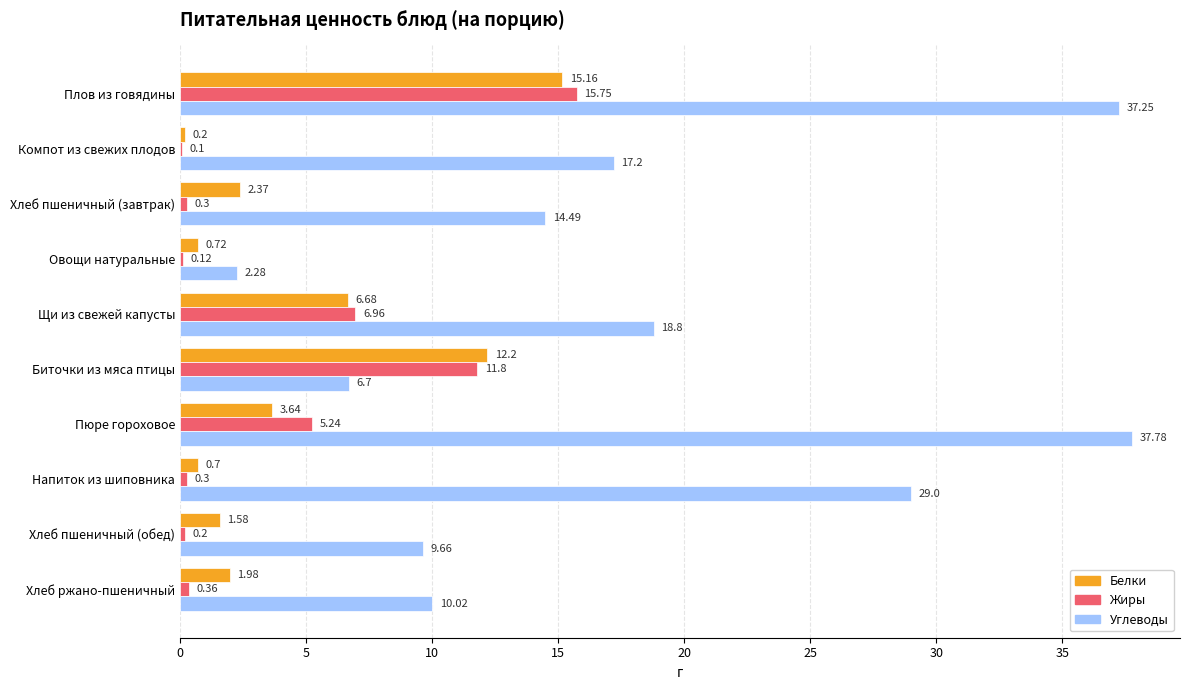

What are all the series names shown in the legend?

Белки, Жиры, Углеводы